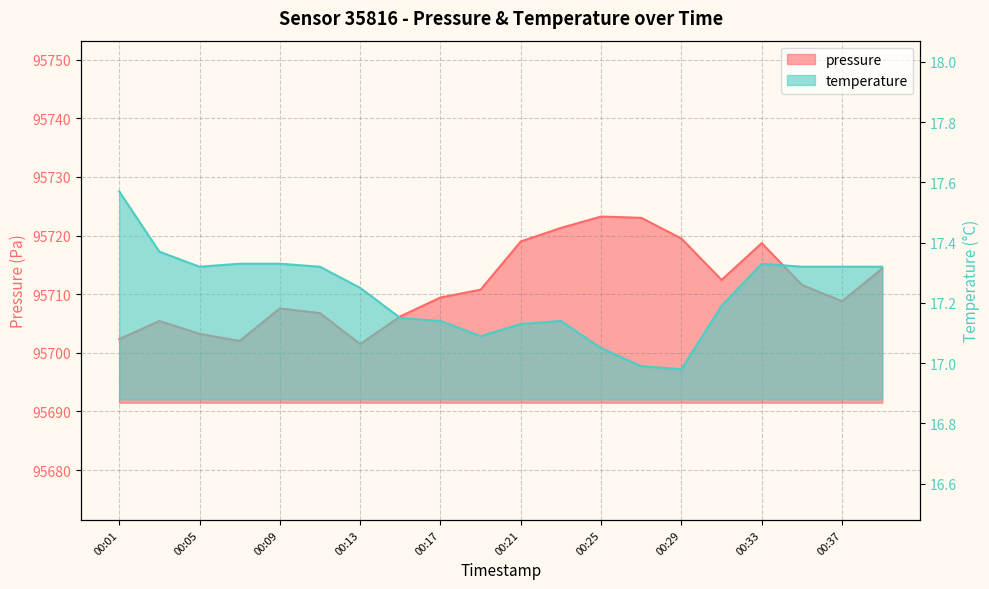

What are all the series names shown in the legend?

pressure, temperature